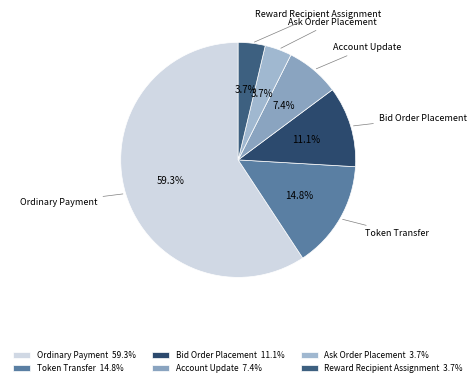

What percentage is NOT represented by Ordinary Payment?

40.7%